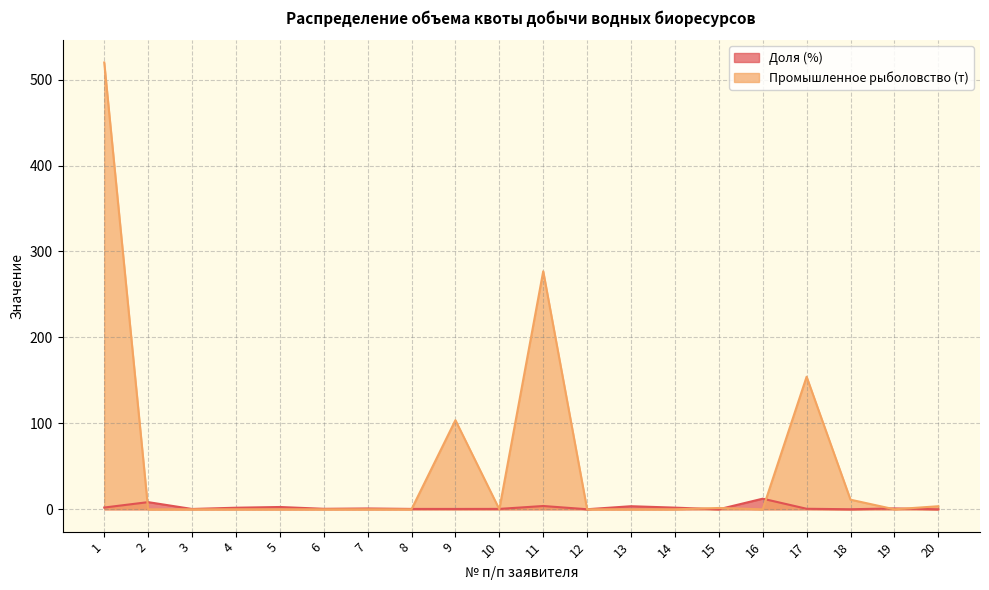

Which series ends up on top after the final intersection of Промышленное рыболовство (т) and Доля (%)?

Промышленное рыболовство (т)